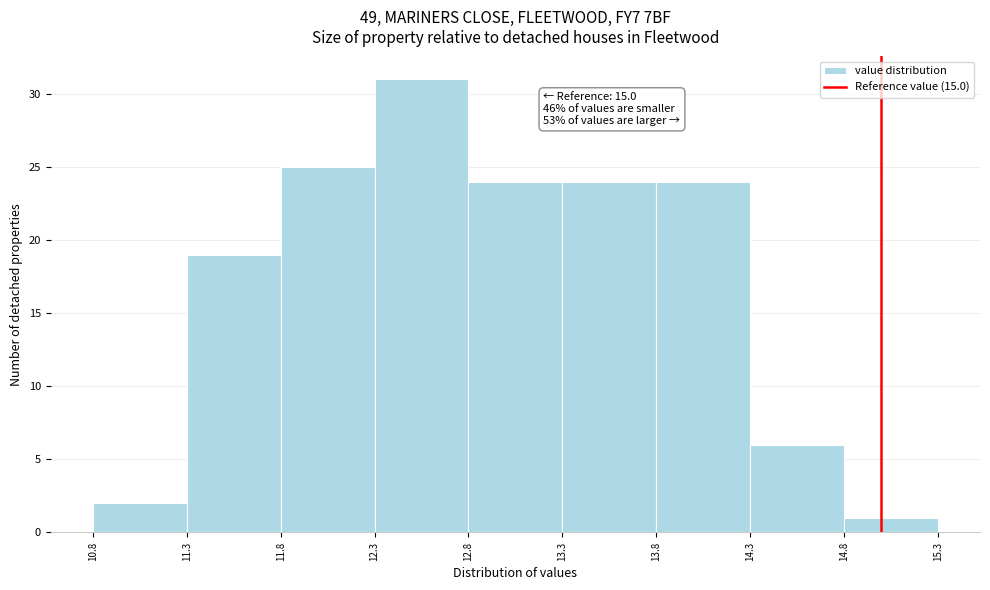

Which range on the x-axis has the tallest bar?

12.3 to 12.8